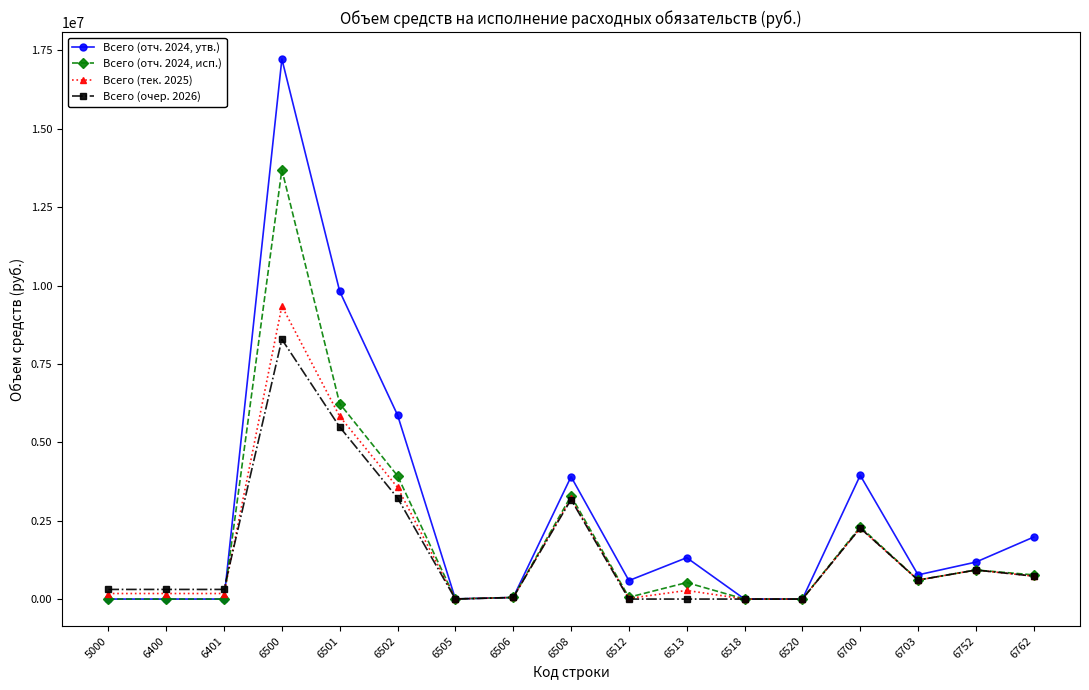

What is the spread (max minus min) of values at 6703?

165147.0